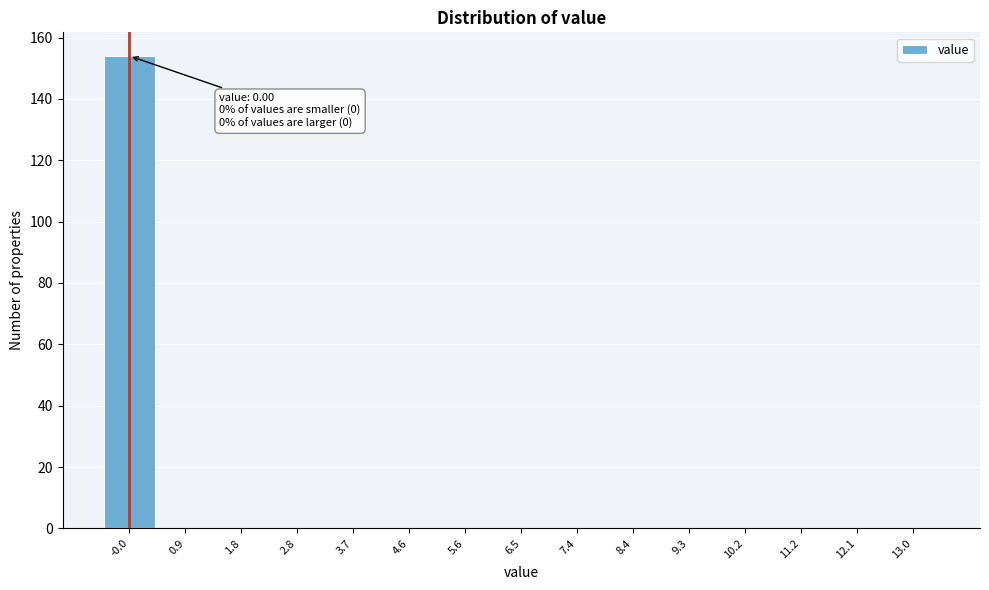

Which range on the x-axis has the tallest bar?

-0.5 to 0.4